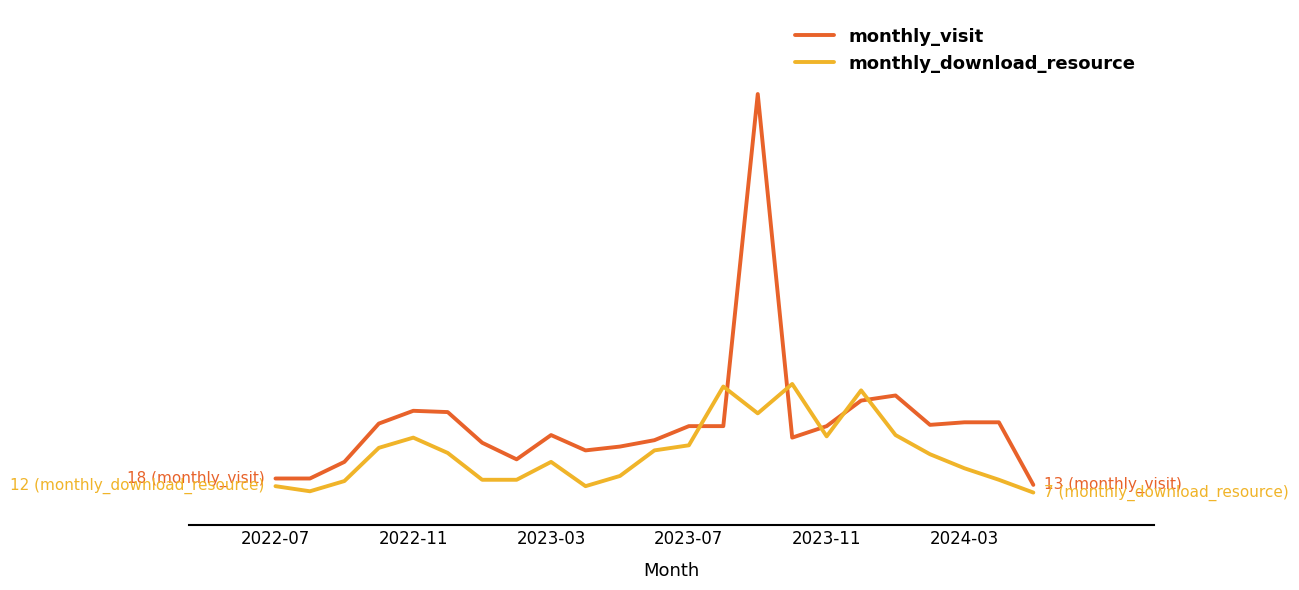

What are all the series names shown in the legend?

monthly_visit, monthly_download_resource